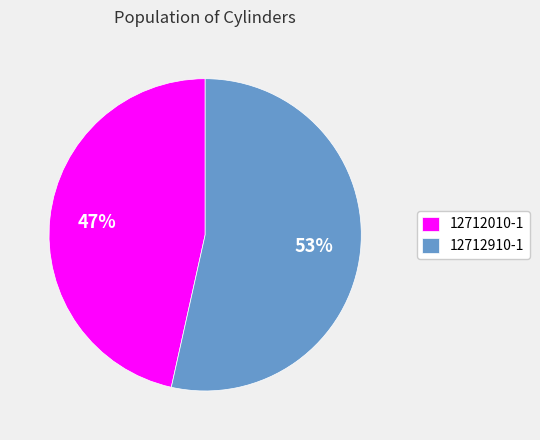

How many segments does this pie chart have?

2